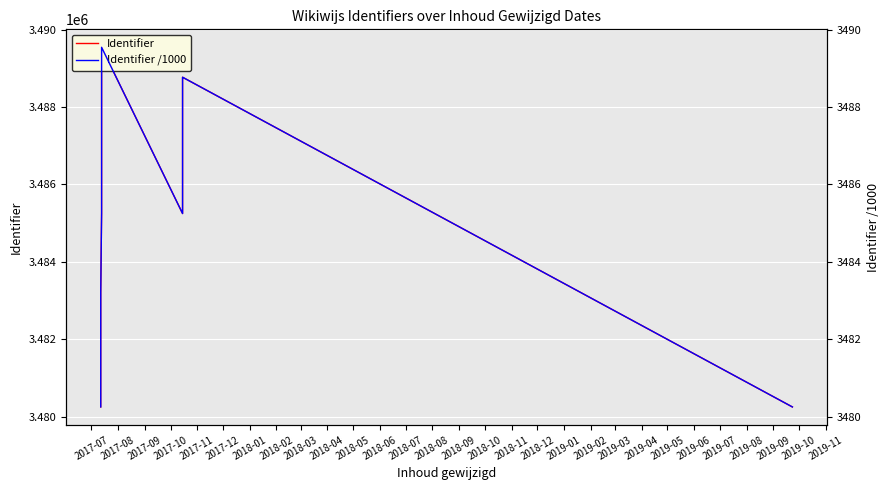

What is the difference between the maximum and second lowest values in the Identifier series?

9294.0